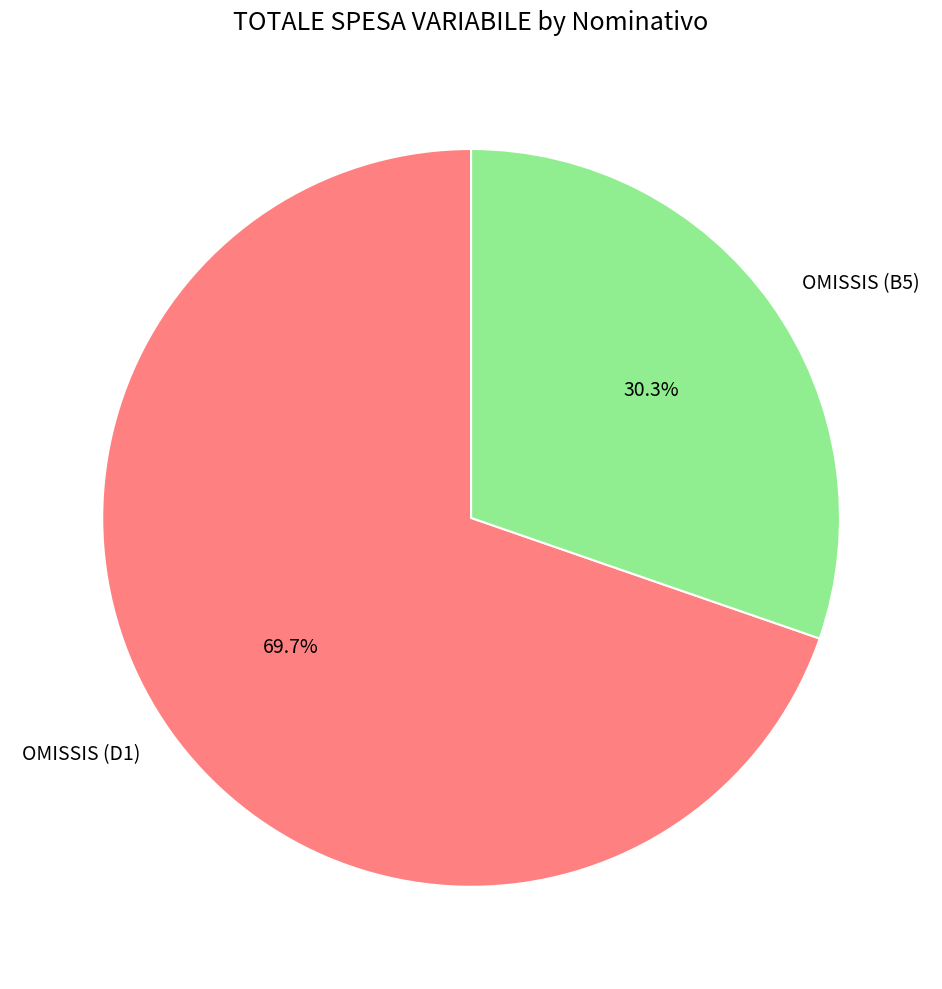

To the nearest percent, what portion does OMISSIS (B5) represent?

30%